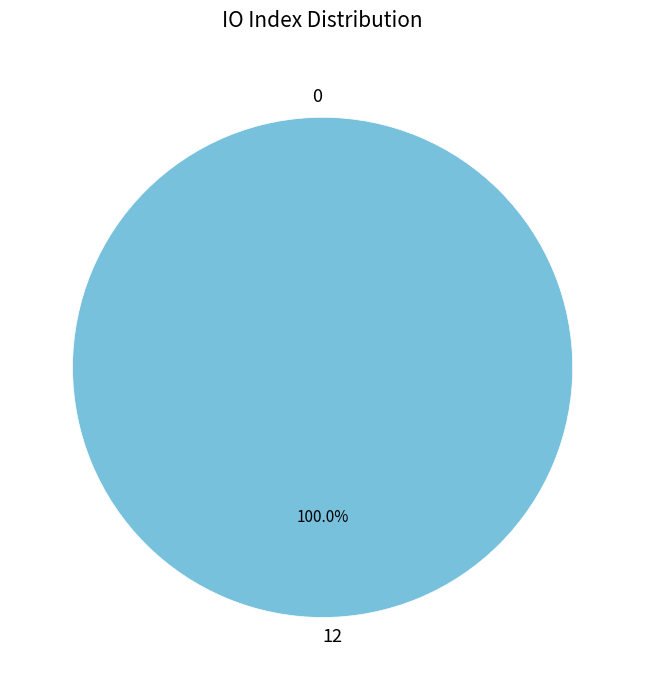

How many segments does this pie chart have?

2